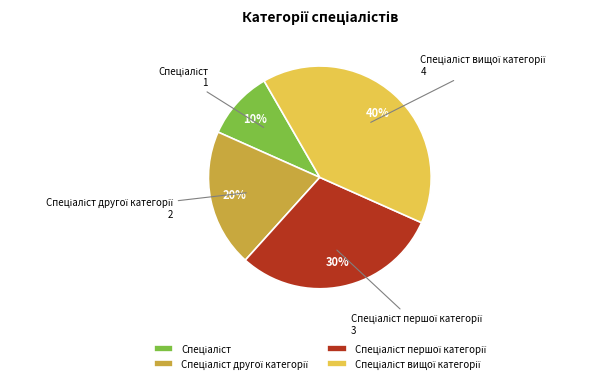

Is there a majority slice in this chart?

No